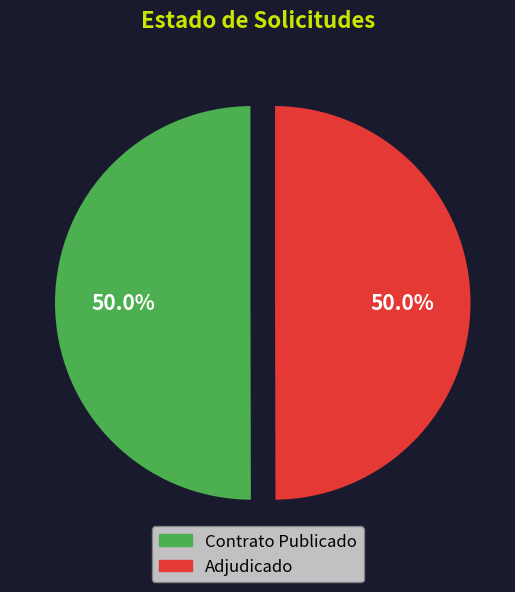

How many slices are in this pie chart?

2